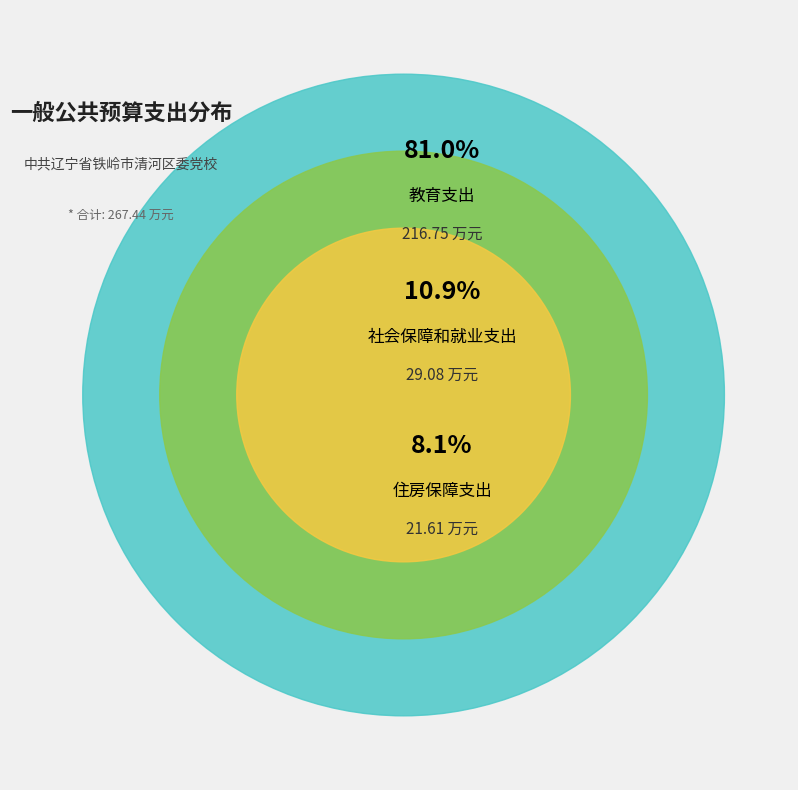

Rank the categories by value from highest to lowest.

教育支出, 社会保障和就业支出, 住房保障支出